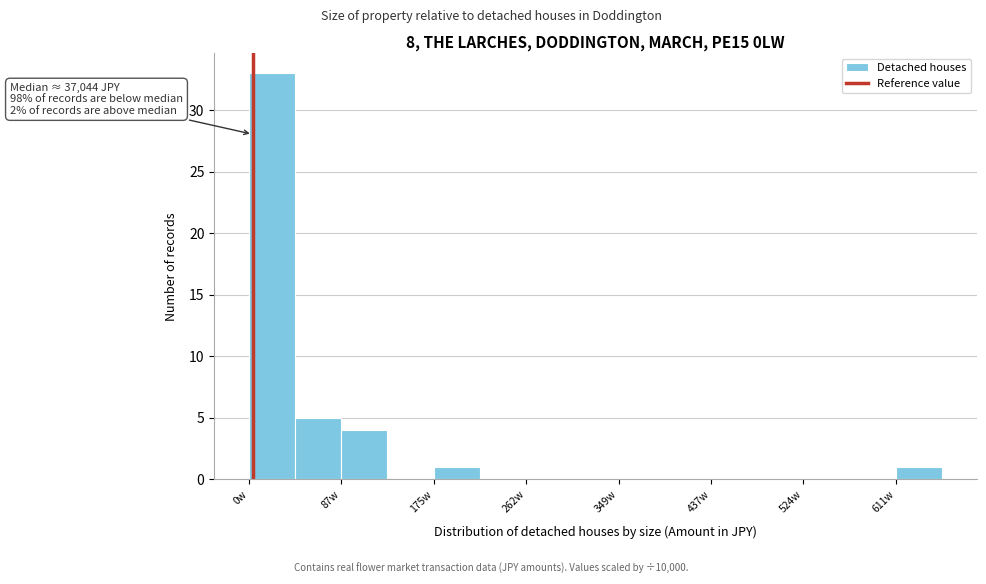

Over which range of the x-axis is the bar tallest?

0 to 40